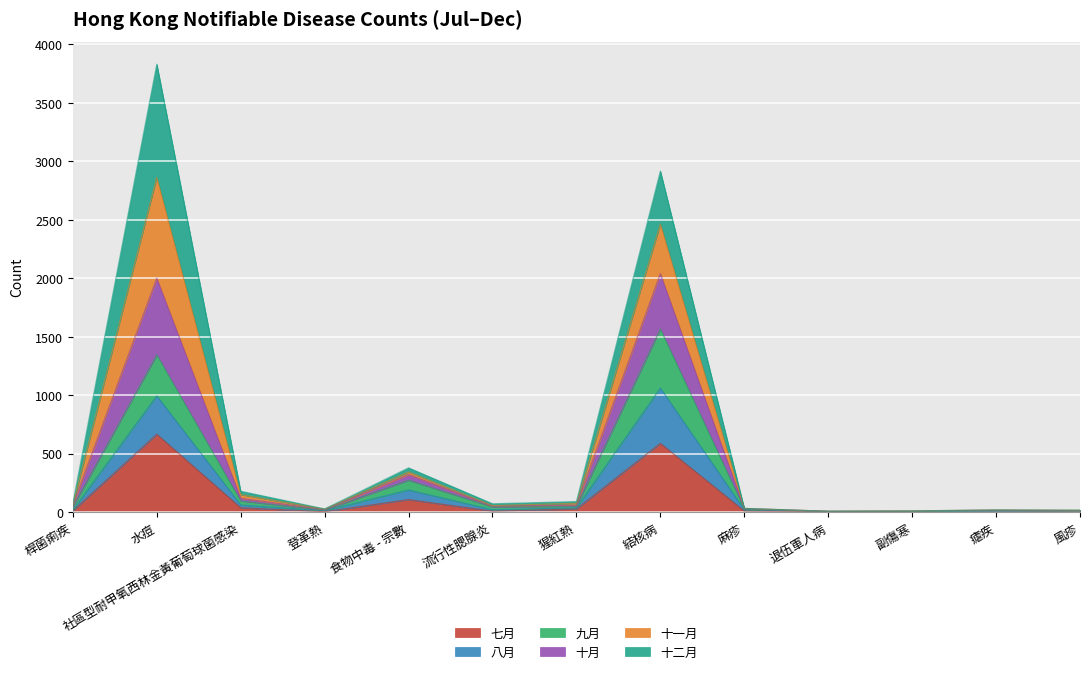

True or false: 八月 and 九月 cross at least once.

False